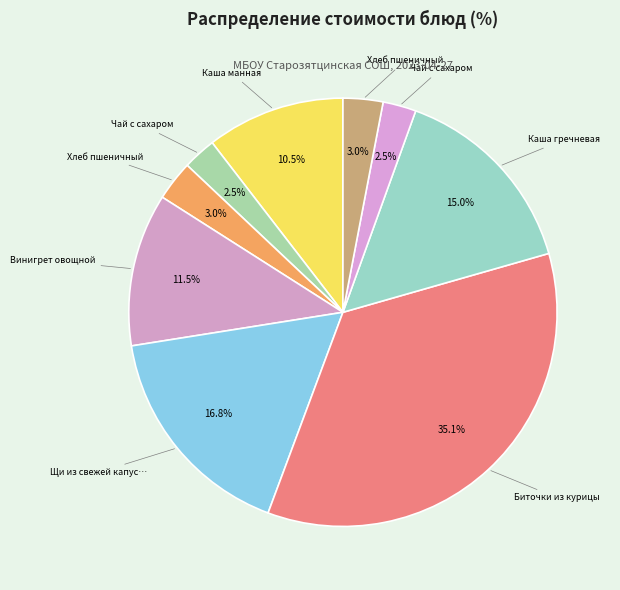

Count the number of slices in the pie.

9